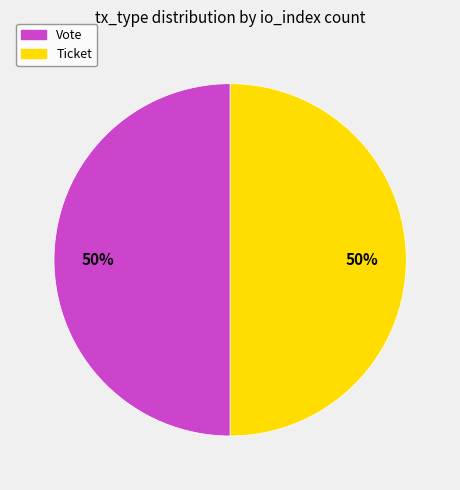

Combined, do Vote and Ticket account for over 50%?

Yes